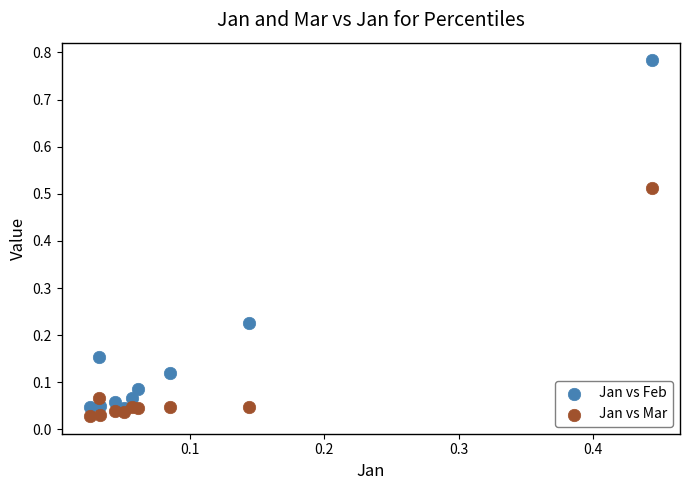

Which series contains the highest Y value?

Jan vs Feb